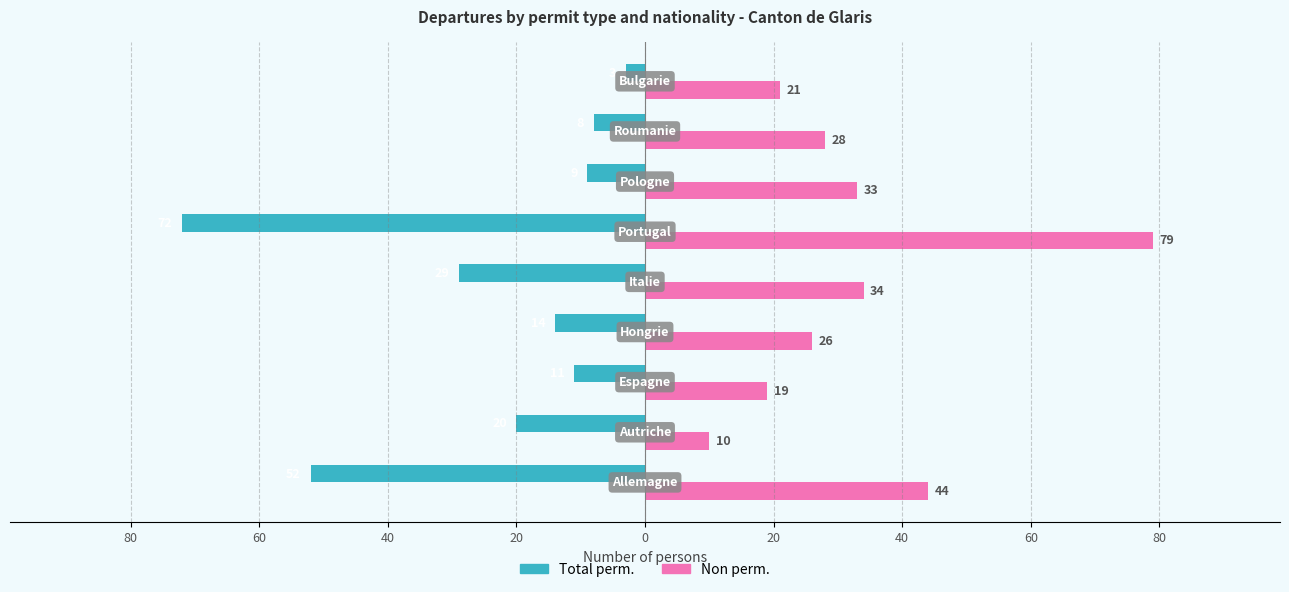

What are all the series names shown in the legend?

Total perm., Non perm.